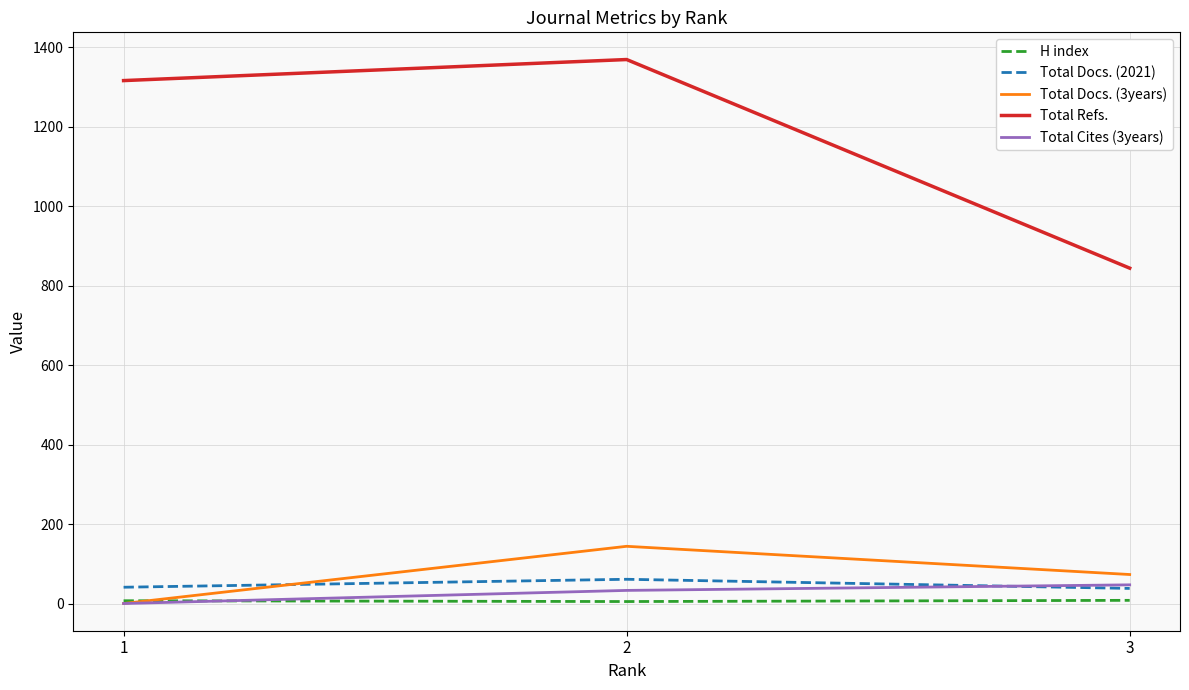

What is the difference between the maximum and second lowest values in the Total Docs. (2021) series?

20